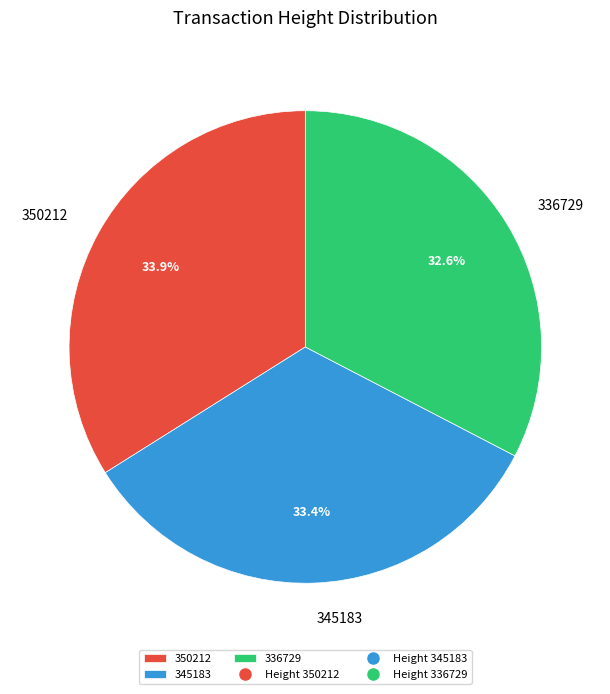

Approximately how many times larger is the value at 350212 compared to 336729?

1.0